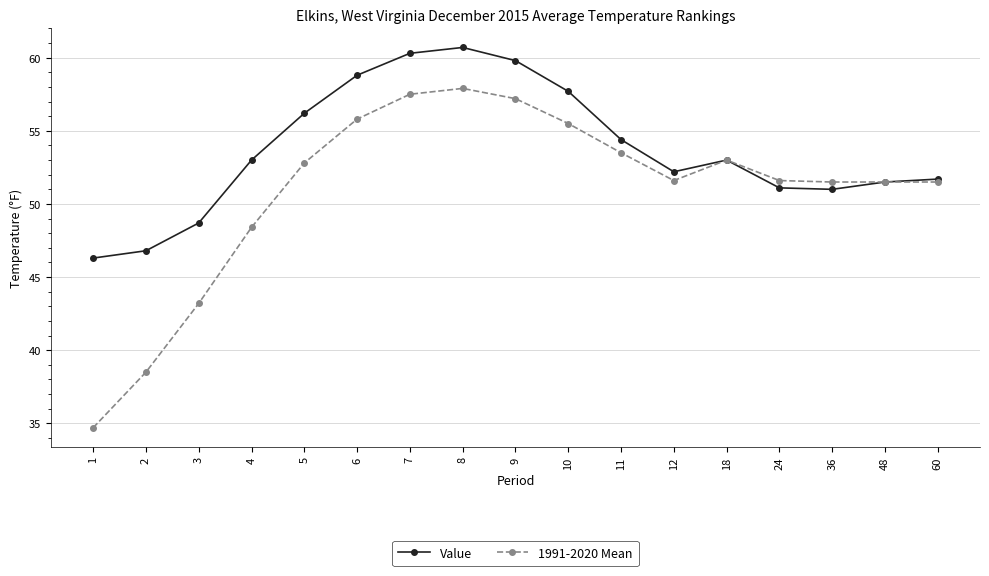

What is the total value across all series at 3?

91.9